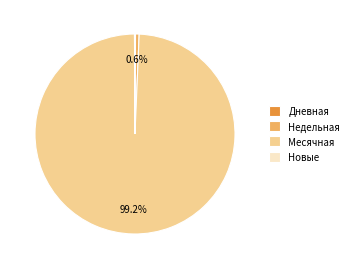

Which category has the biggest portion of the pie?

Месячная